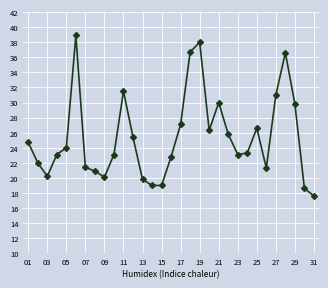

What is the value of the 23rd point from the left?

23.1